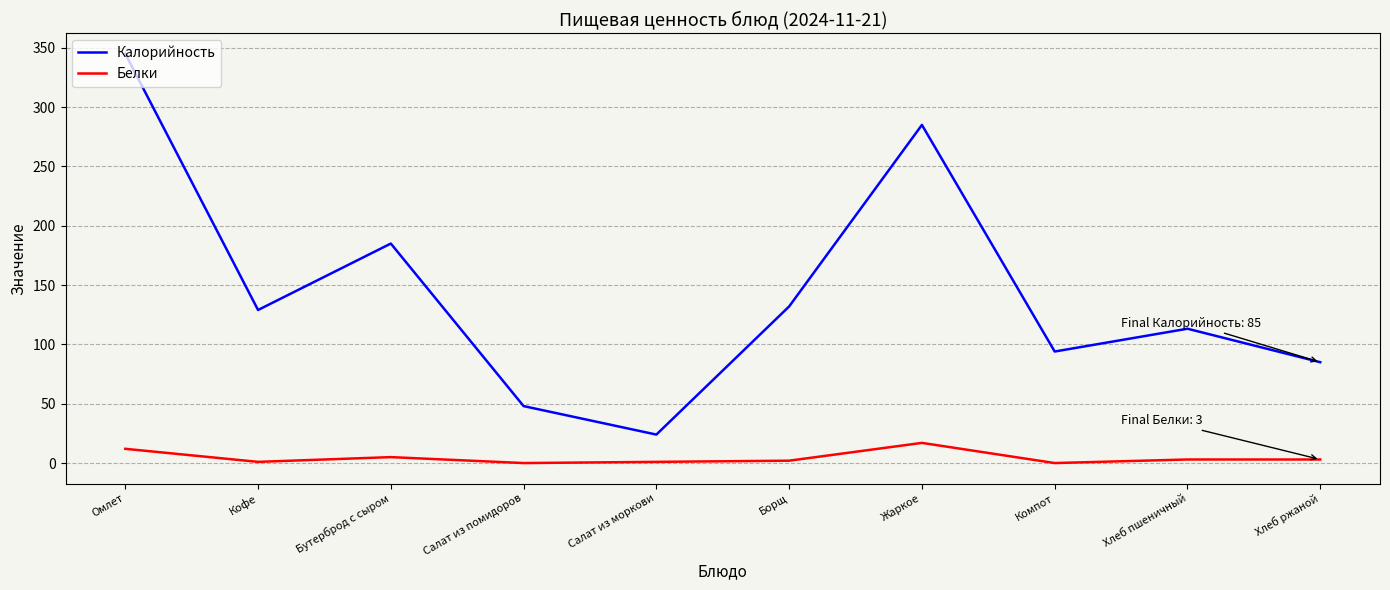

How many categories are shown in the chart?

10